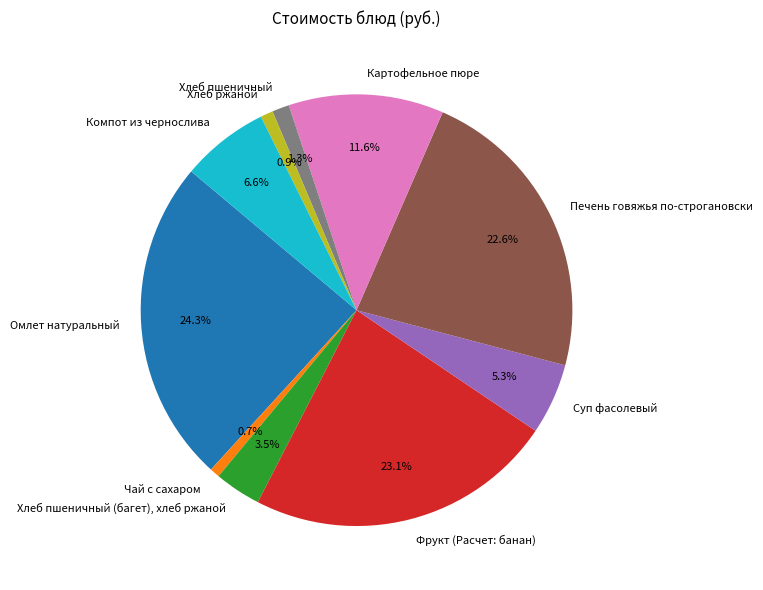

What percentage is the Картофельное пюре slice, to the nearest percent?

12%